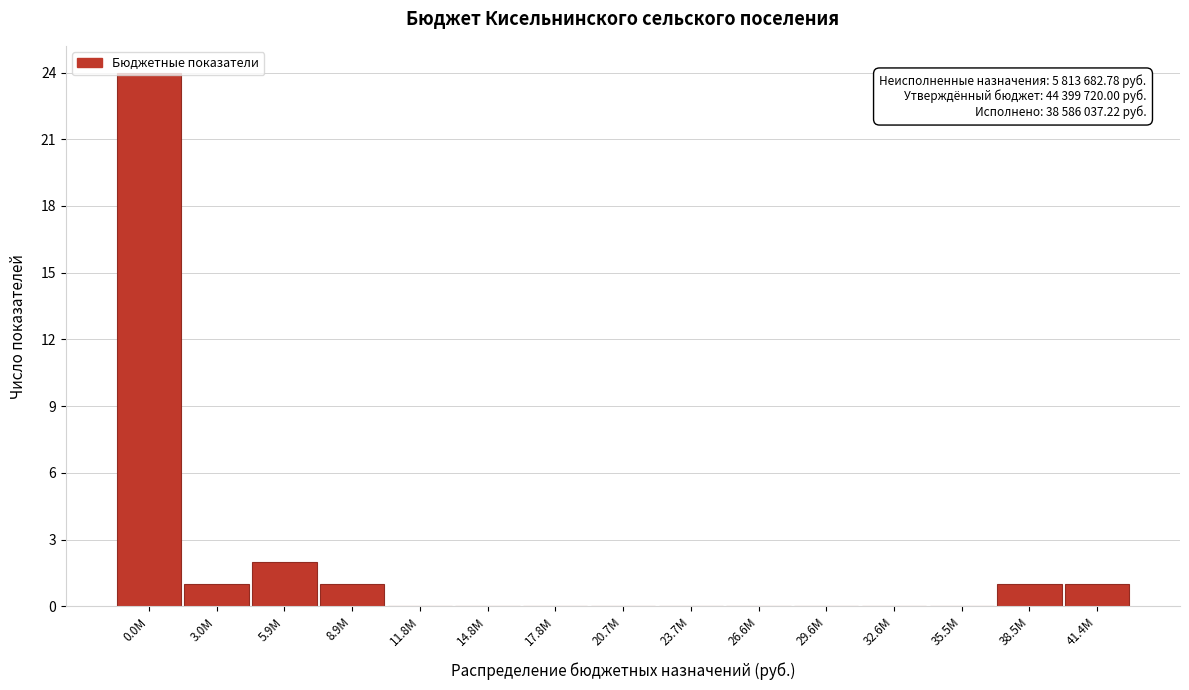

Where is the data nearest to the value 12?

5.9M